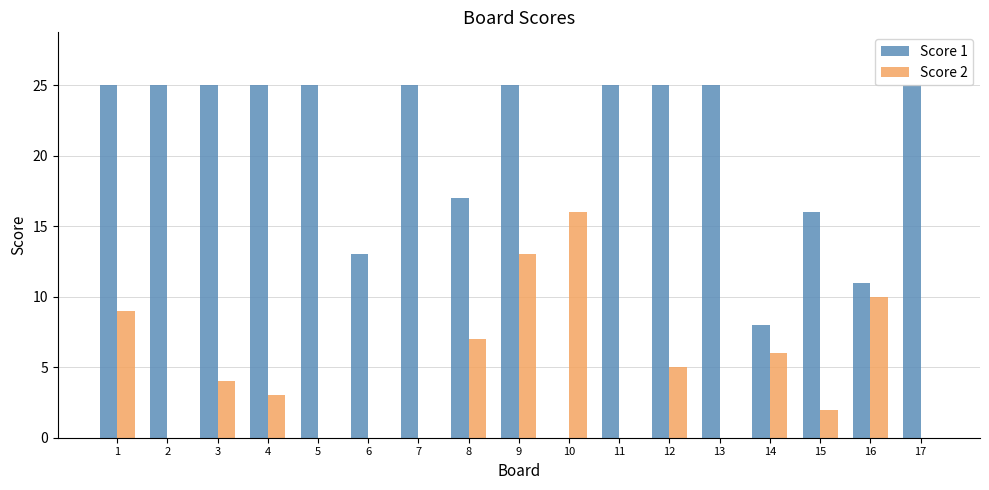

Reading right to left, list all the values displayed in this chart.

Score 1: 25	11	16	8	25	25	25	0	25	17	25	13	25	25	25	25	25
Score 2: 0	10	2	6	0	5	0	16	13	7	0	0	0	3	4	0	9